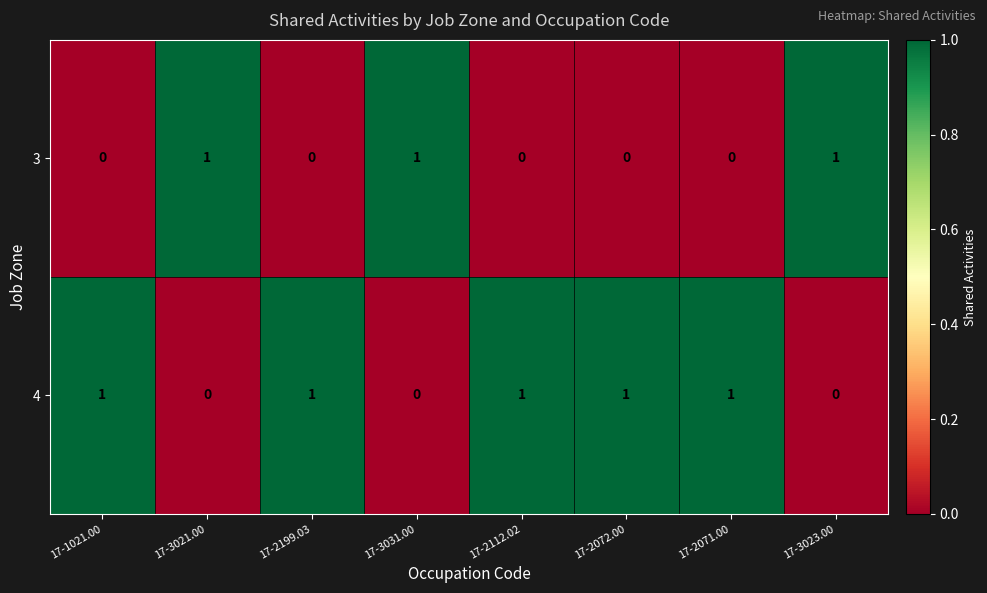

Which series has the largest total across all categories?

4